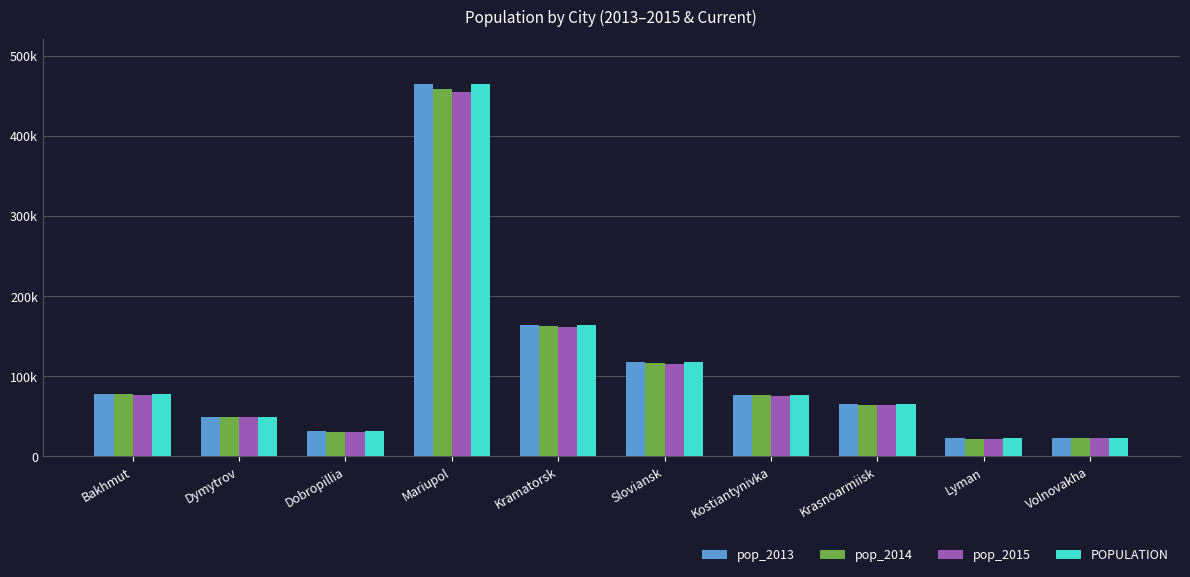

Are the bars grouped side by side (vs. stacked)?

Yes